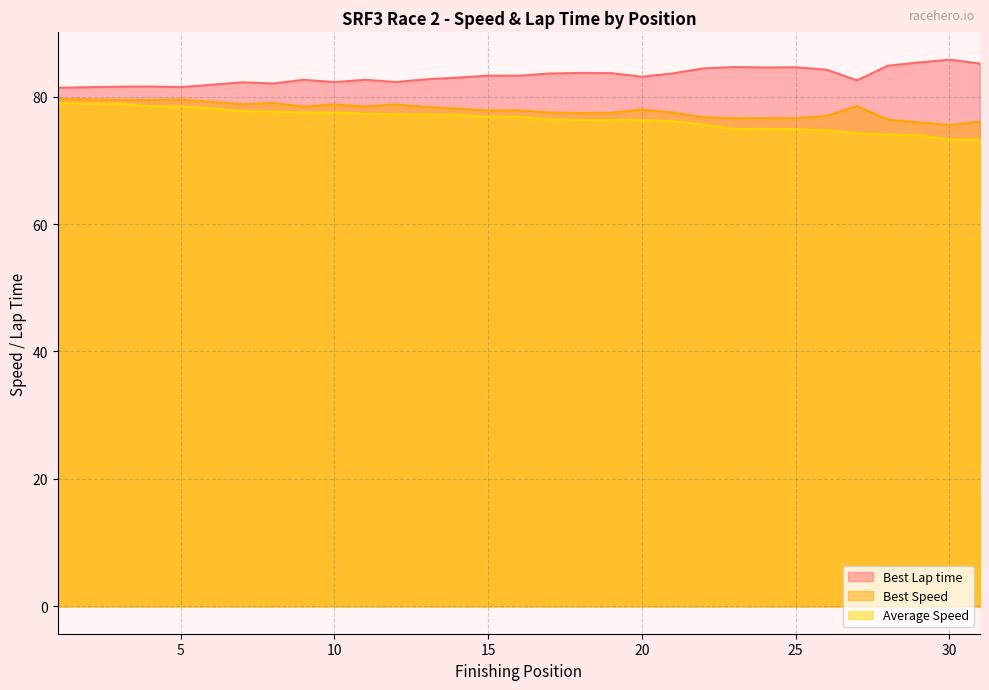

Rank the series at 7 from highest to lowest value.

Best Lap time, Best Speed, Average Speed